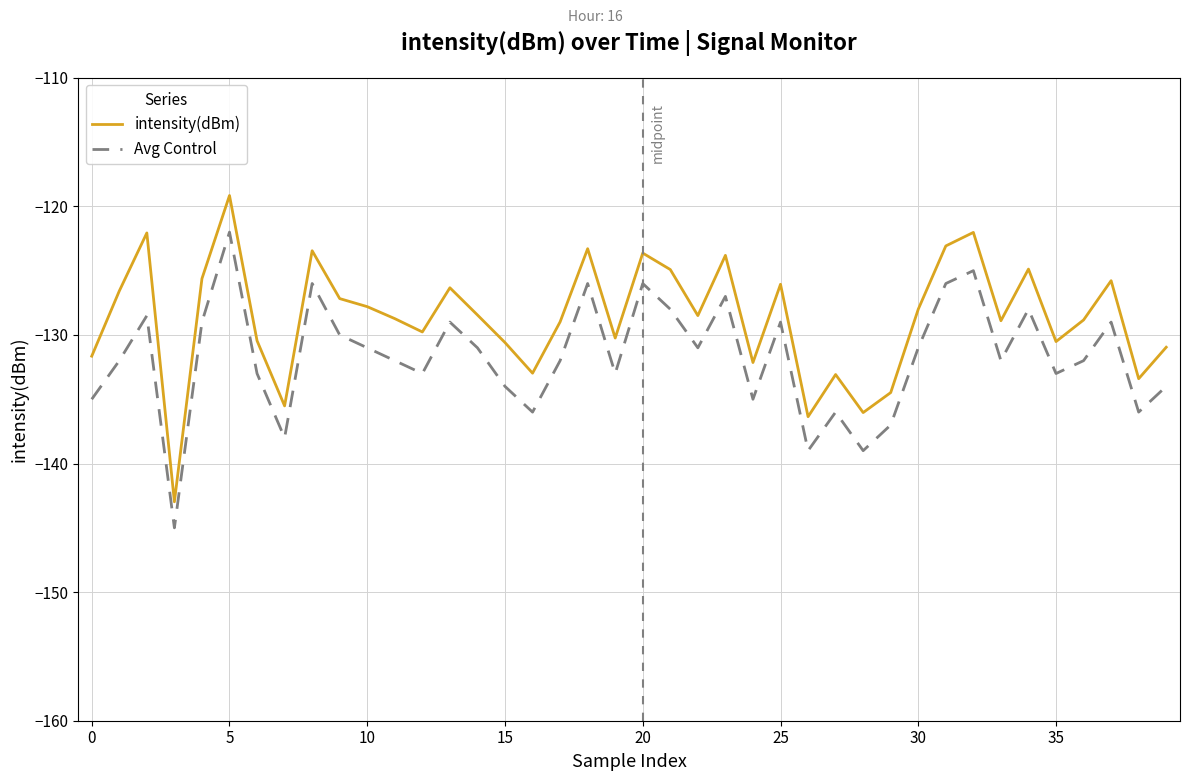

Which series has the largest total across all categories?

intensity(dBm)